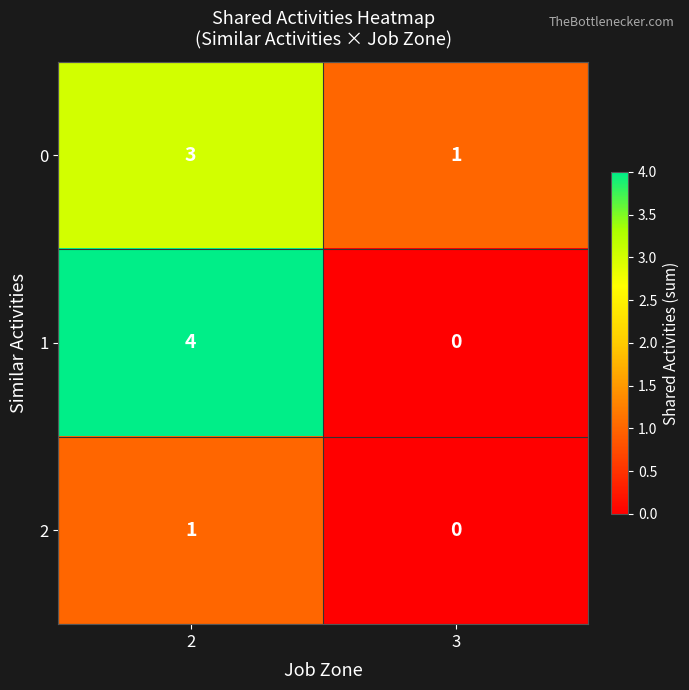

What value does the 0 series have at 2?

3